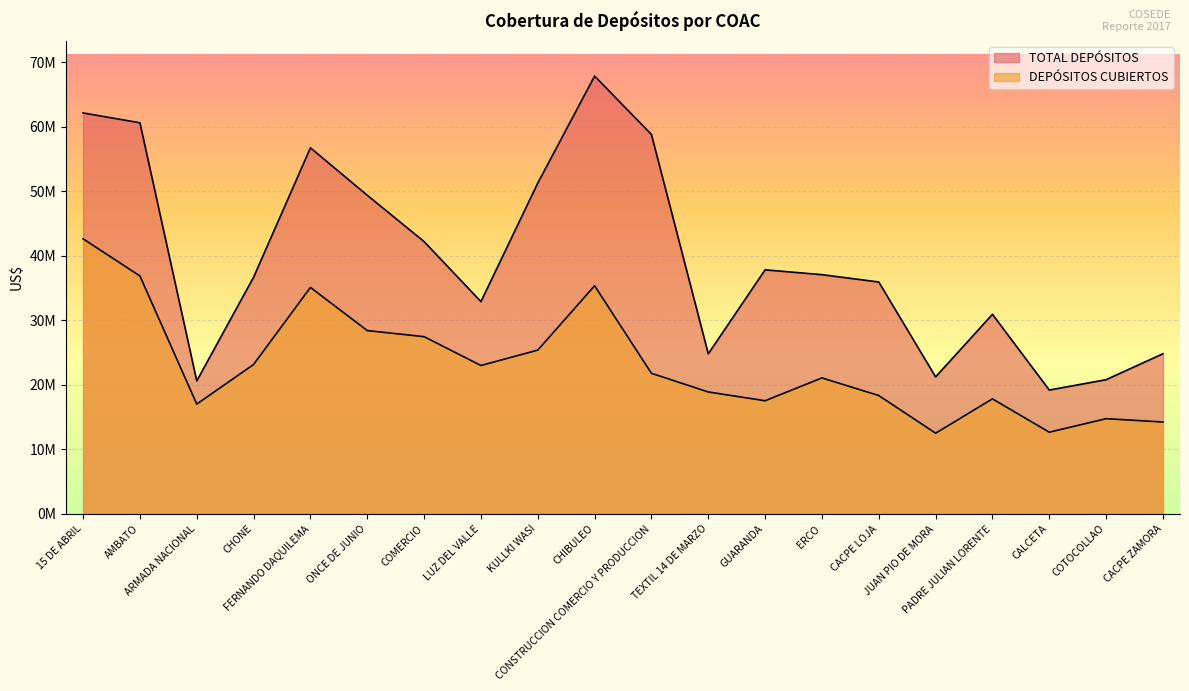

At which label does DEPÓSITOS CUBIERTOS first exceed 21805541?

15 DE ABRIL